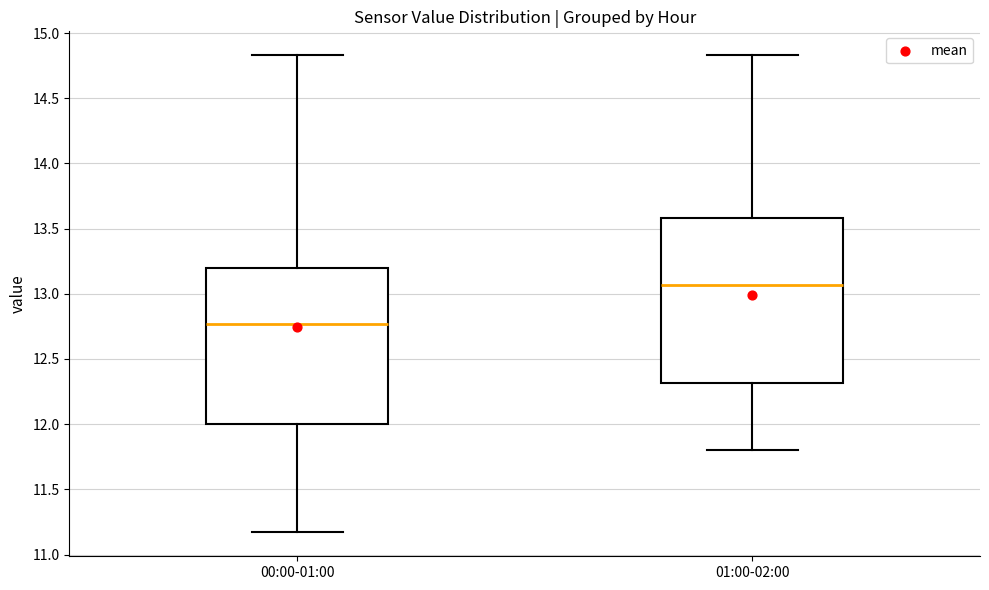

Reading left to right, transcribe this box plot: for each box, give where its median line is, the range the box spans, and where its two whiskers end, as read against the y-axis. The values are not printed on the chart, so give them approximately, as read against the axis.

00:00-01:00: median 12.75, box 12.00 to 13.20, whiskers 11.15 to 14.85
01:00-02:00: median 13.05, box 12.30 to 13.60, whiskers 11.80 to 14.85